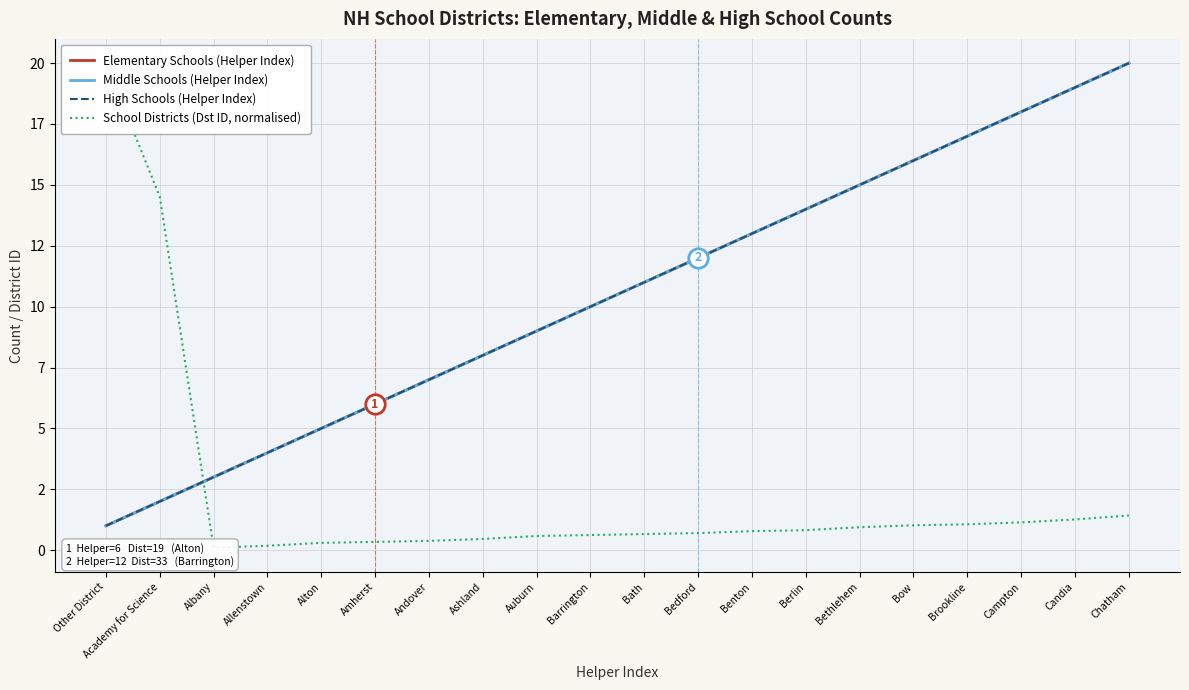

How many data points in Middle Schools (Helper Index) are above 11?

9